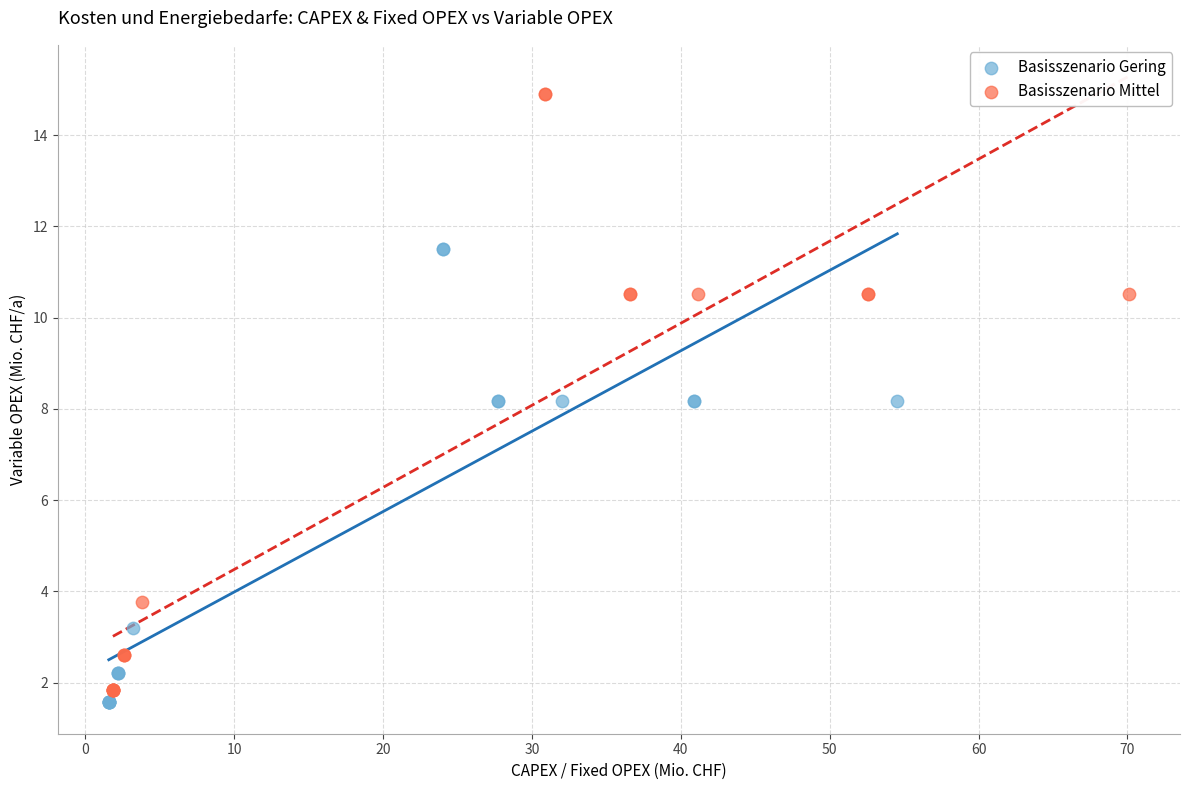

Which series reaches the maximum Y coordinate?

Basisszenario Mittel